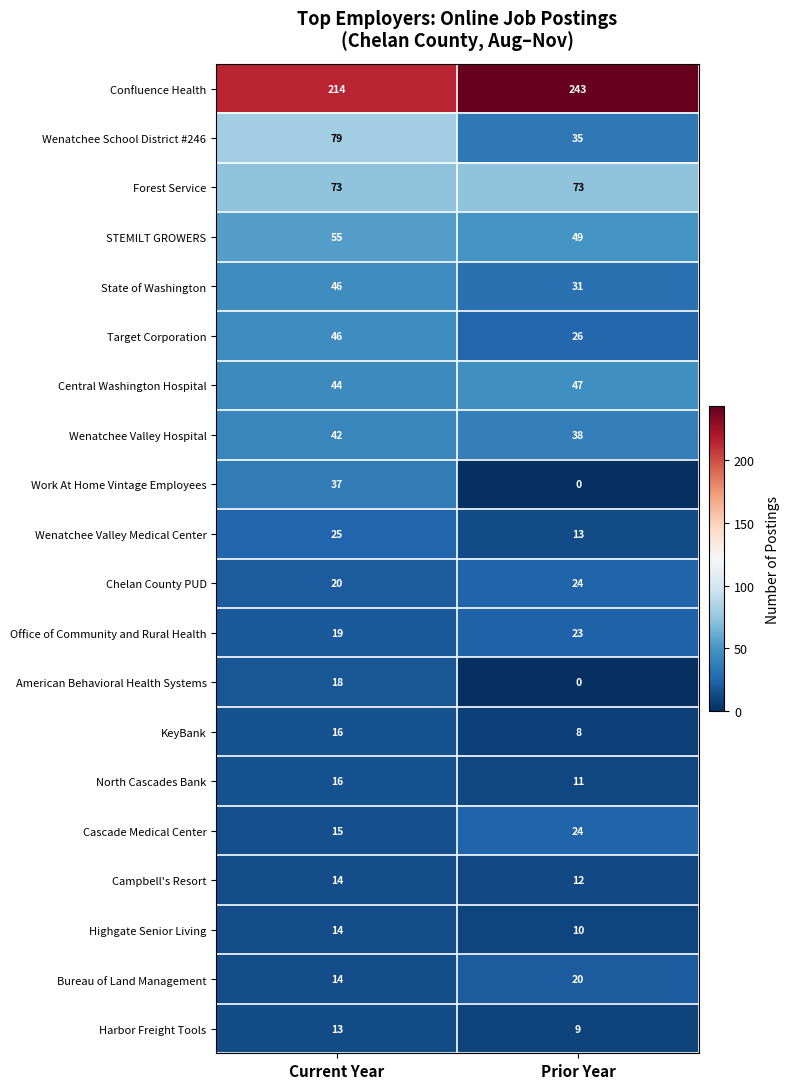

What is the approximate value of Highgate Senior Living at Prior Year?

10